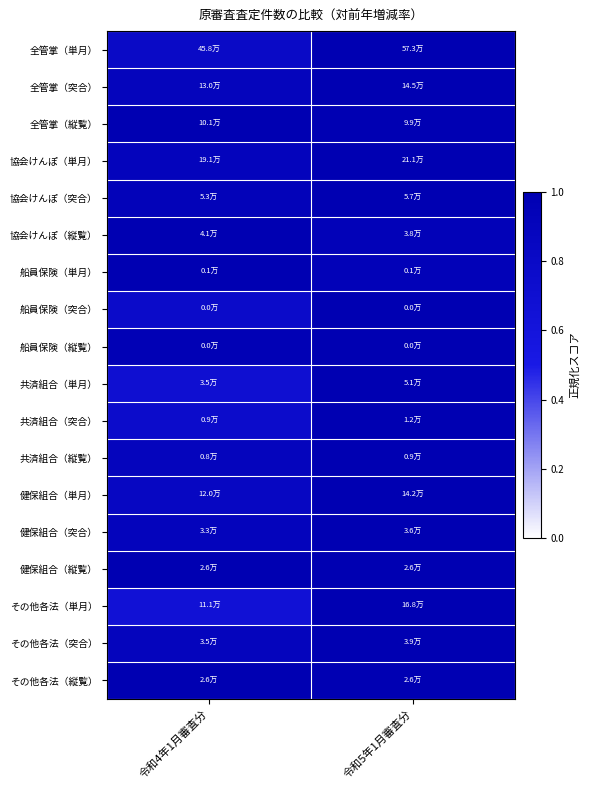

Which label corresponds to the smallest value in the chart?

令和4年1月審査分